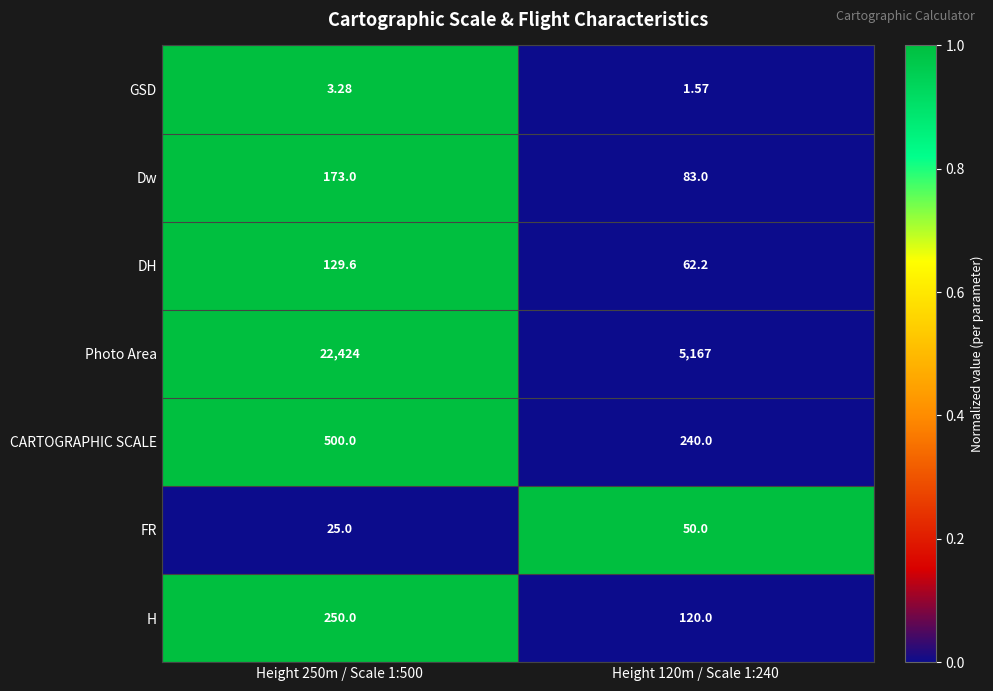

Is the value of DH at Height 120m / Scale 1:240 greater than the value of GSD at Height 250m / Scale 1:500?

Yes